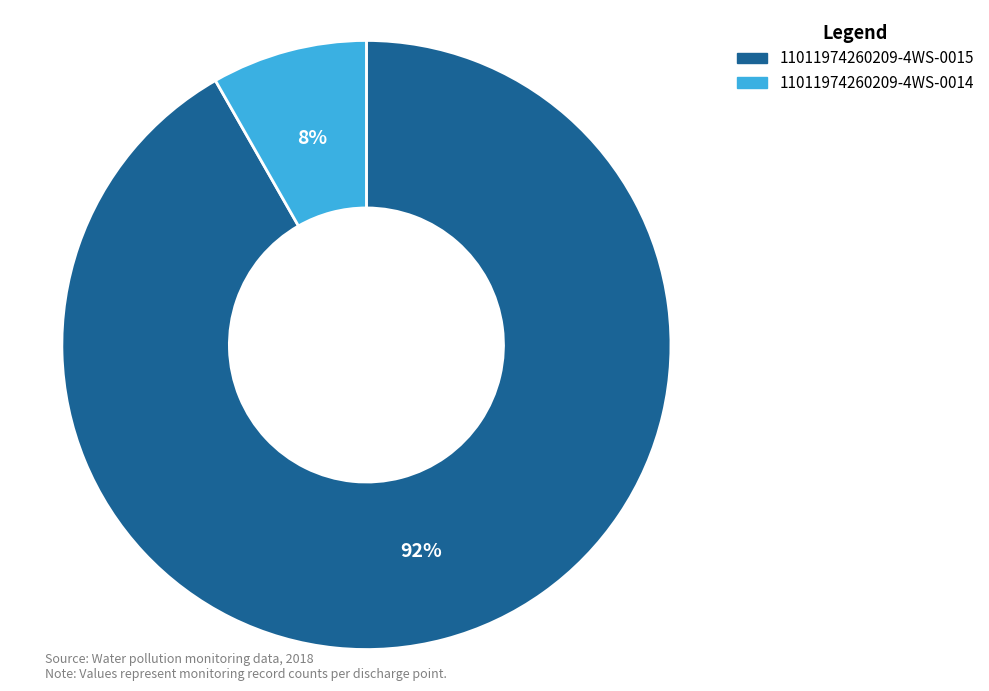

Is the sum of 11011974260209-4WS-0015 and 11011974260209-4WS-0014 greater than half?

Yes